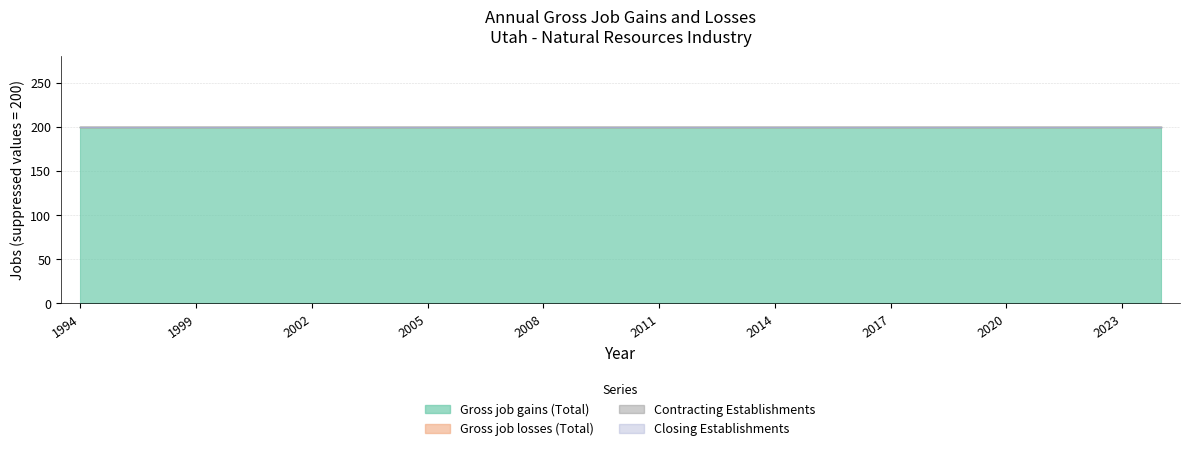

What is the value of the Gross job gains (Total) point at the 24th from the left?

200